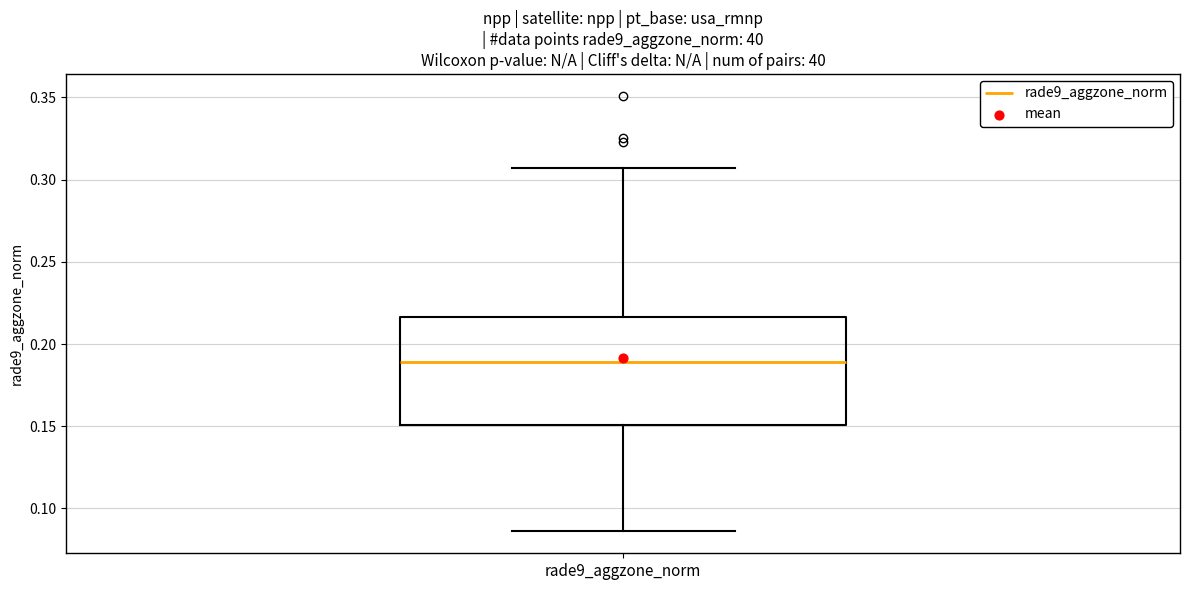

Read this box plot against the y-axis: the position of the median line, the range covered by the box, and the ends of both whiskers. The values are not printed on the chart, so give them approximately, as read against the axis.

median 0.190, box 0.150 to 0.215, whiskers 0.085 to 0.305